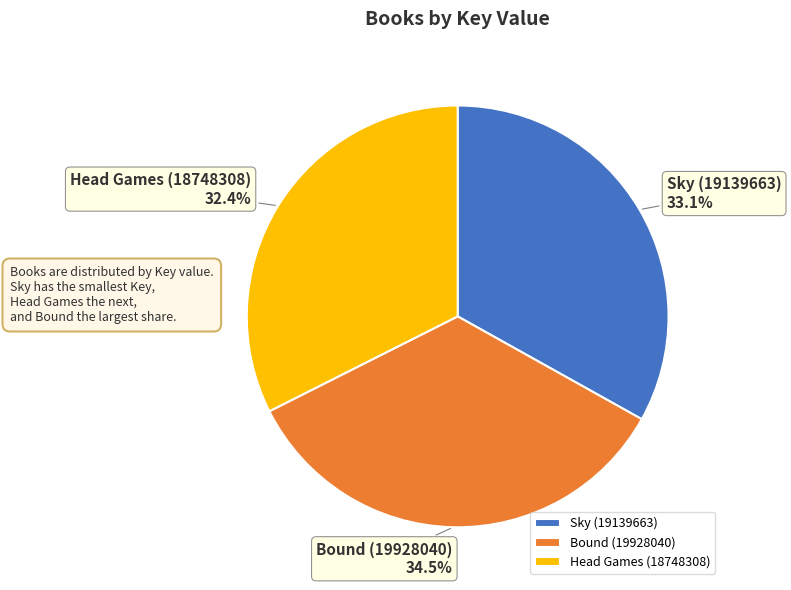

Which category has the biggest portion of the pie?

Bound (19928040)